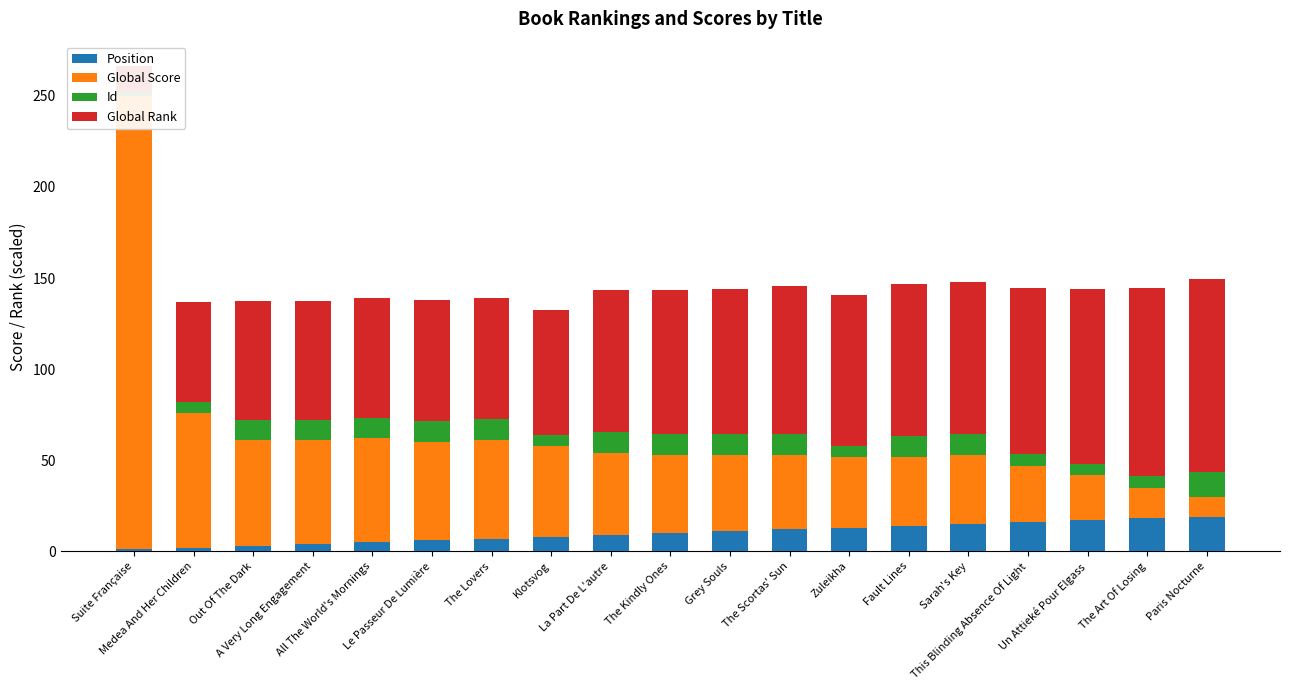

List the series in order of their peak value, lowest first.

Id, Position, Global Rank, Global Score